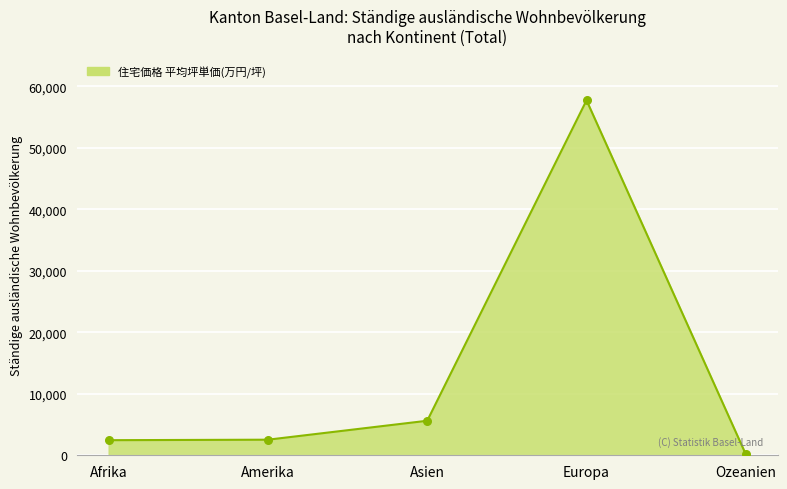

What is the change in value from Amerika to Europa?

+55178